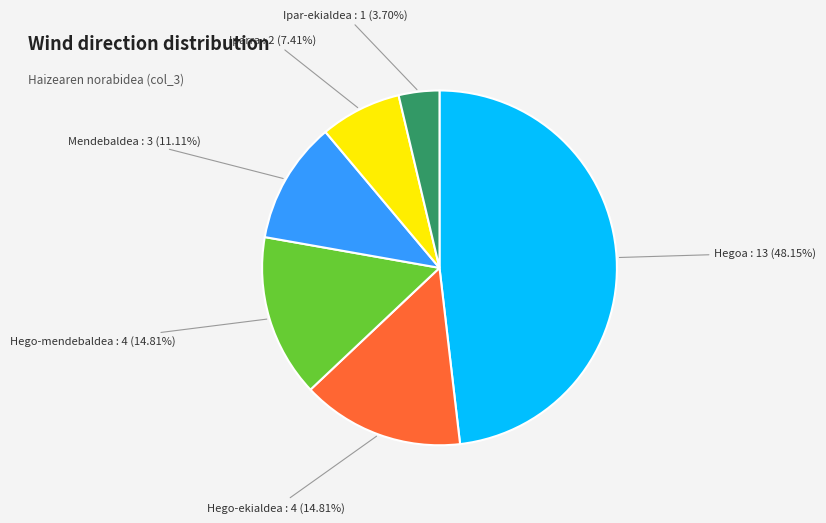

How many slices are in this pie chart?

6